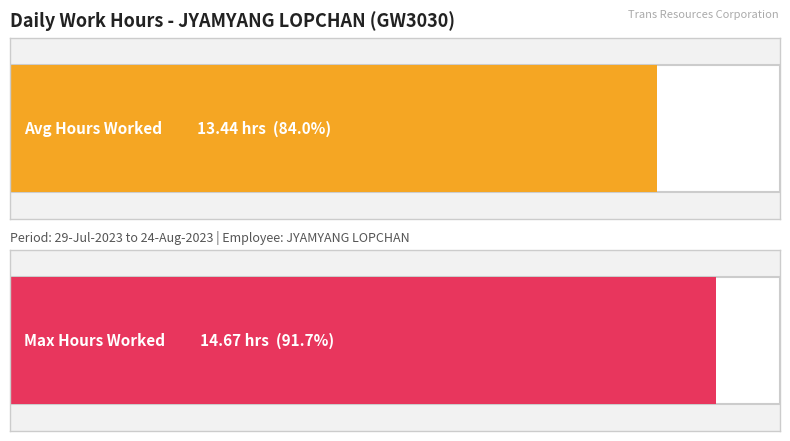

What is the greatest value displayed?

14.7